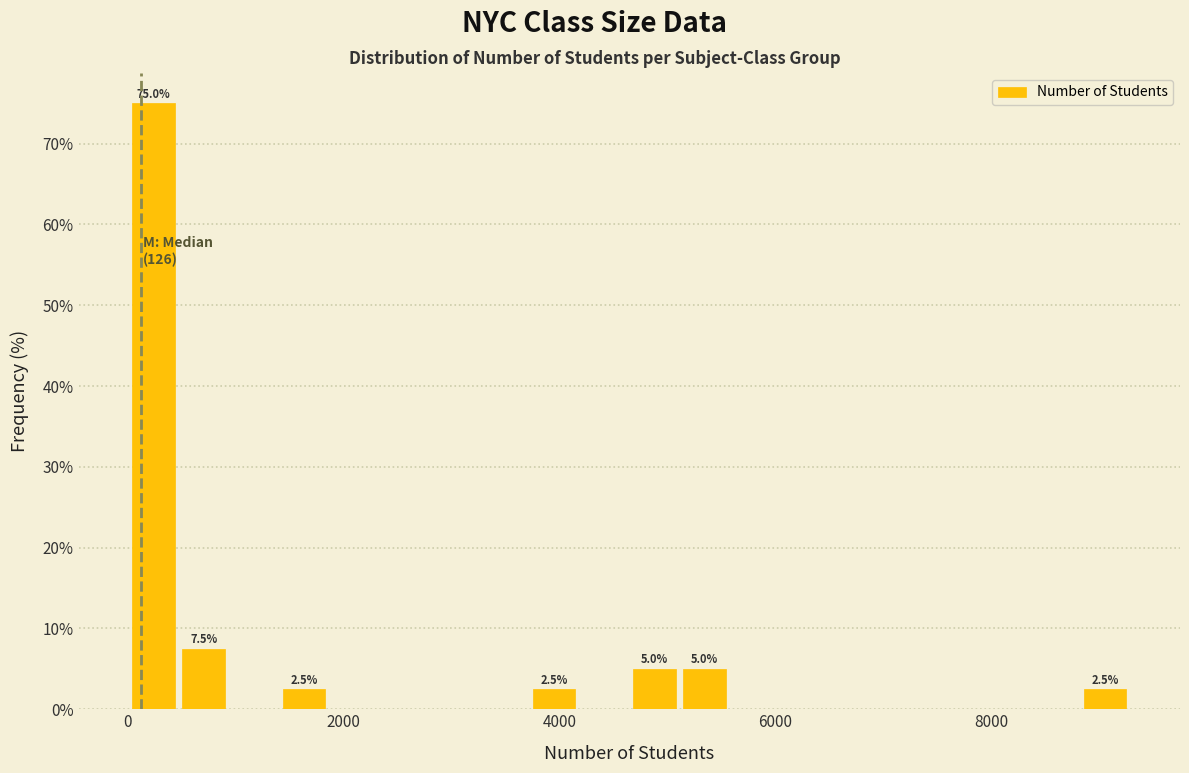

Read against the x-axis, roughly where is the centre of the tallest bar?

200